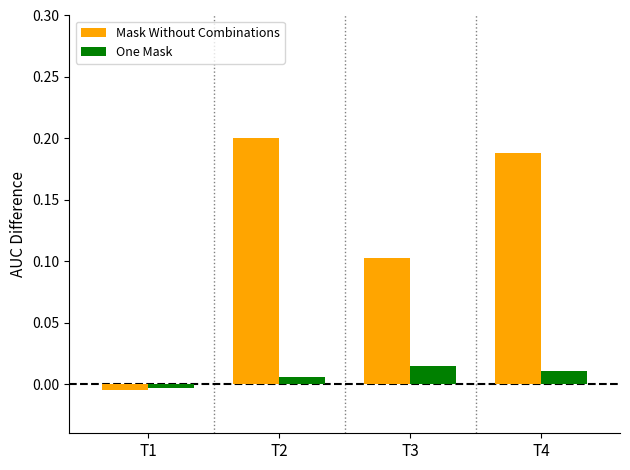

True or false: Mask Without Combinations has a value of 0.1 at T2.

False